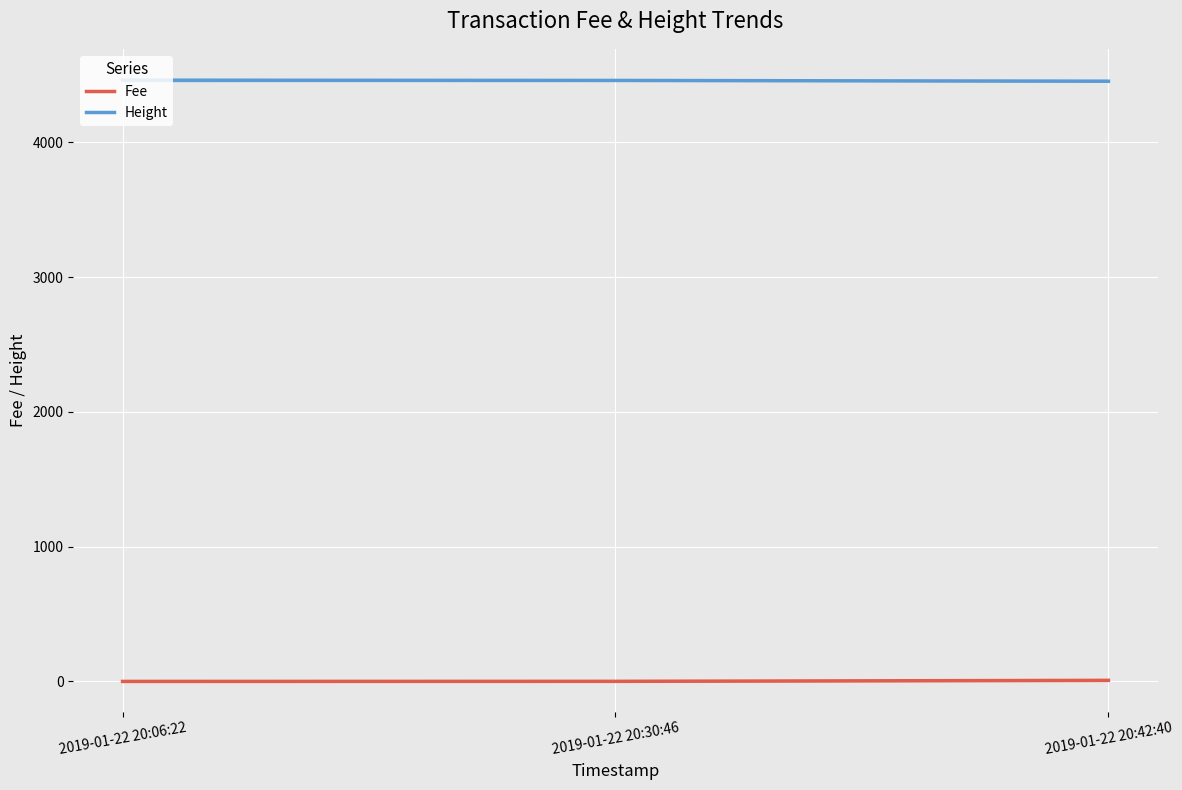

How many lines are shown in the chart?

2